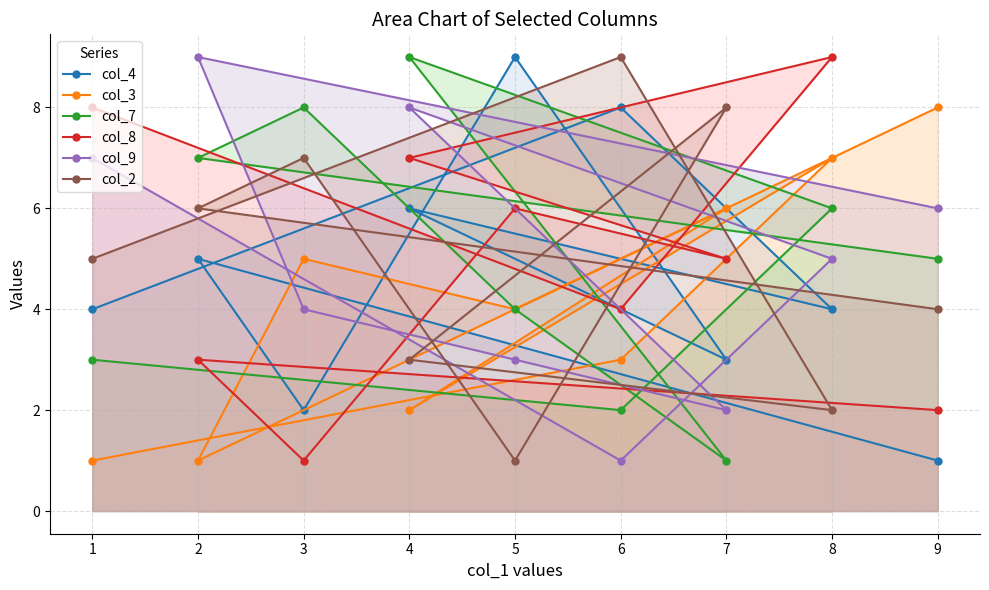

What is the difference between the col_2 values at 3 and 1?

2